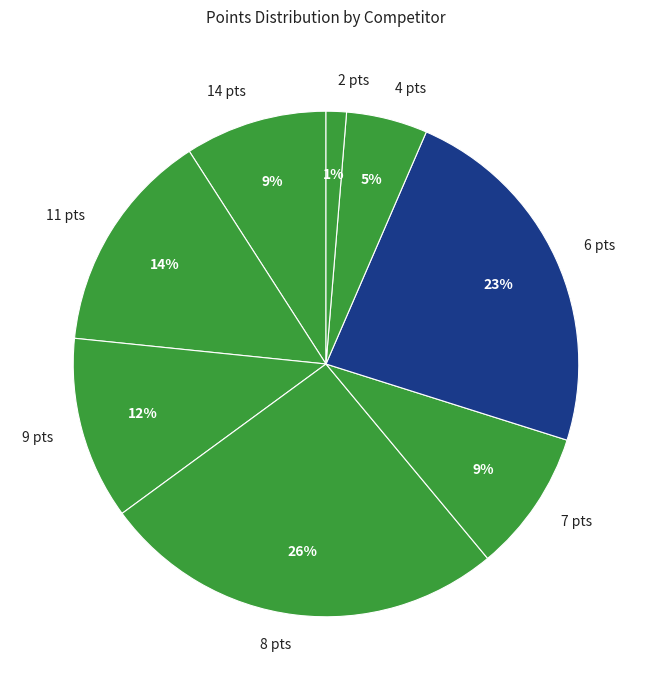

Which slice is the smallest?

2 pts